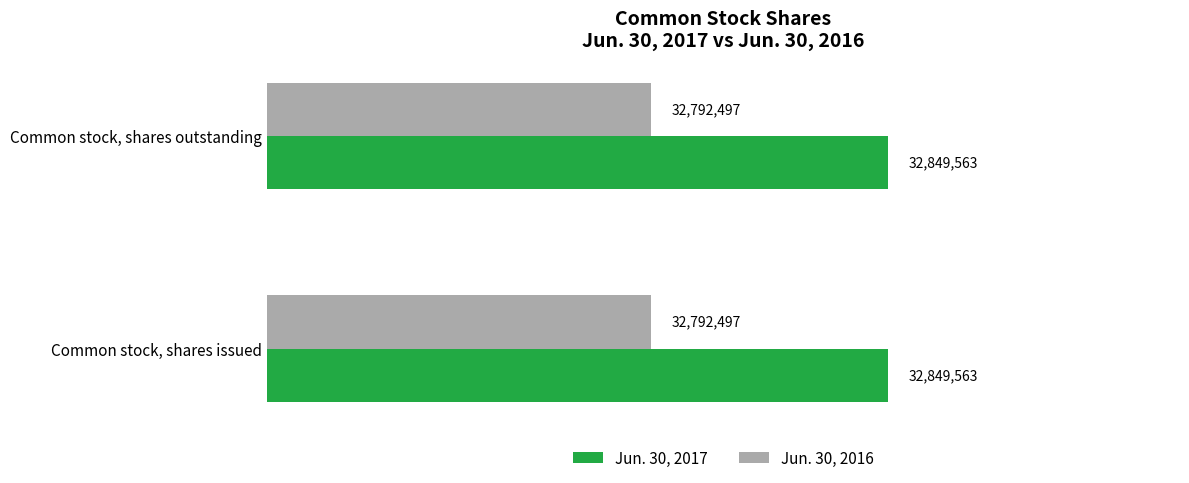

What are all the series names shown in the legend?

Jun. 30, 2017, Jun. 30, 2016